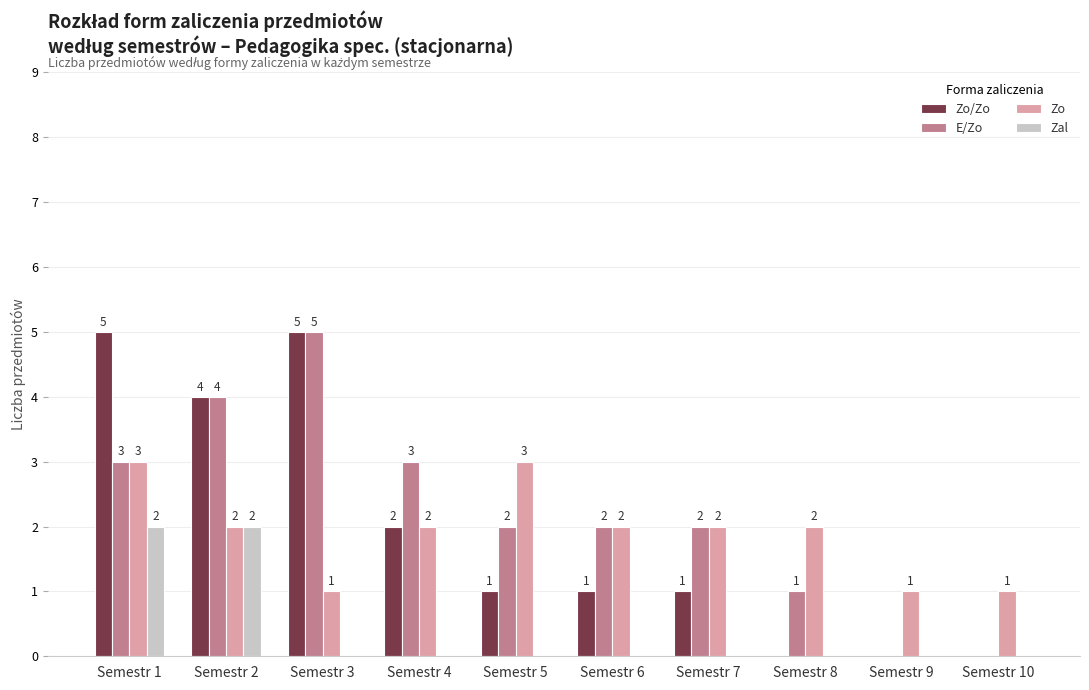

How many groups of bars are there?

10